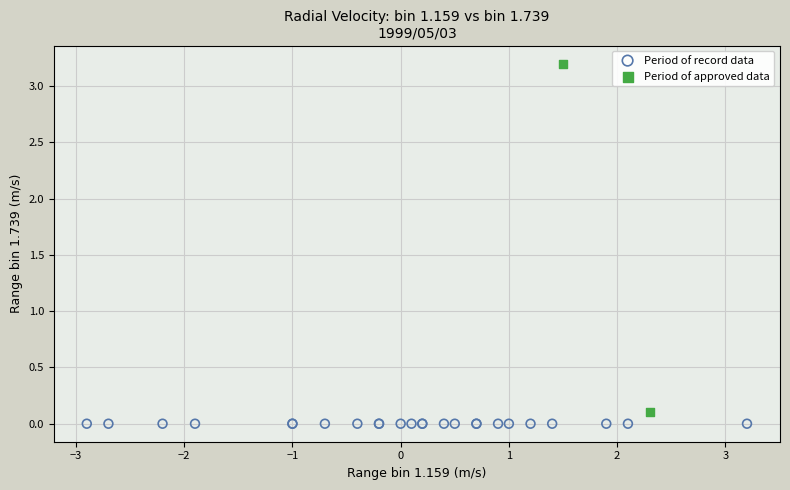

Which series reaches the minimum Y coordinate?

Period of record data